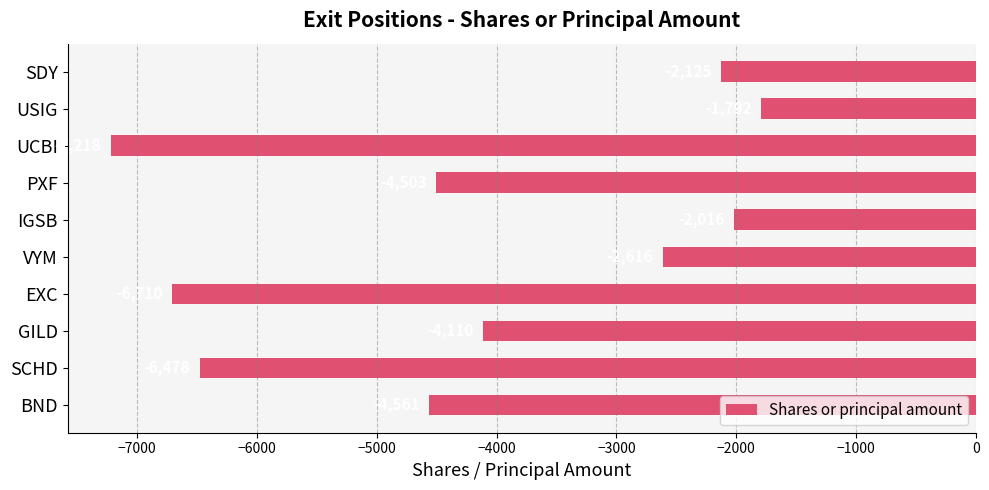

Count the number of values greater than -4110.

4